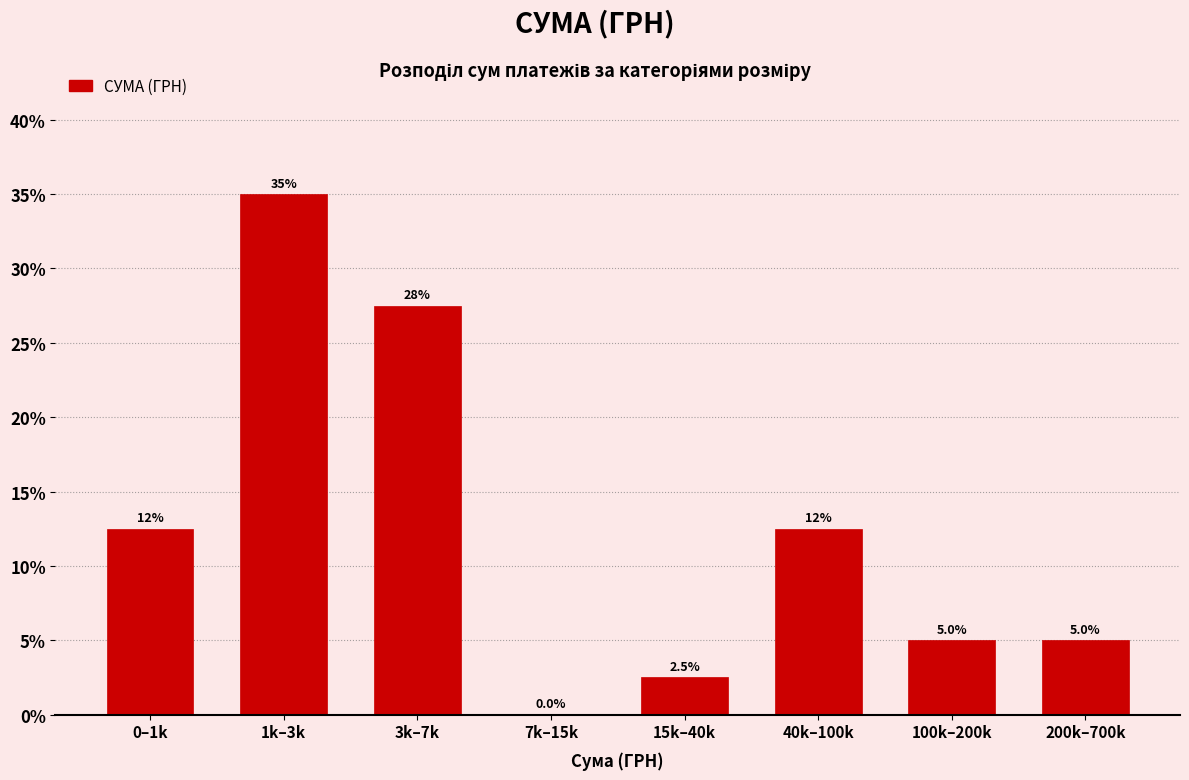

Reading left to right, what are all the values shown in this chart?

0–1k=12.5	1k–3k=35.0	3k–7k=27.5	7k–15k=0.0	15k–40k=2.5	40k–100k=12.5	100k–200k=5.0	200k–700k=5.0